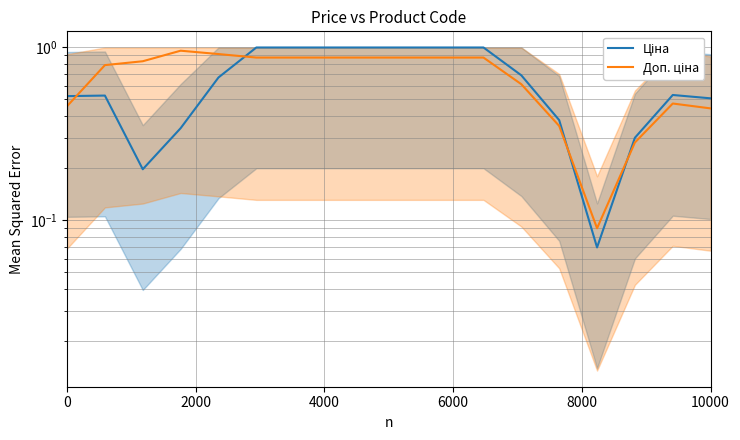

List the series in order of their overall mean, highest first.

Доп. ціна, Ціна